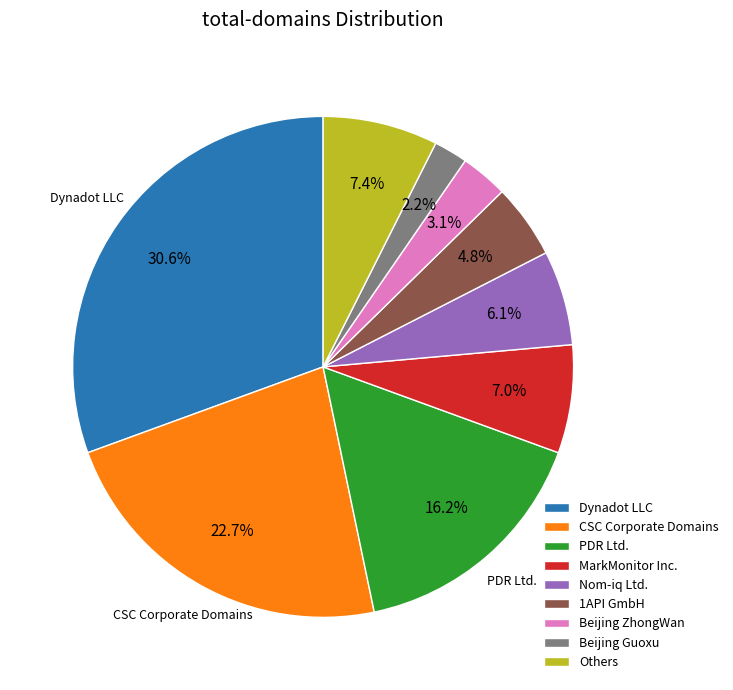

Which category has the smallest portion of the pie?

Beijing Guoxu